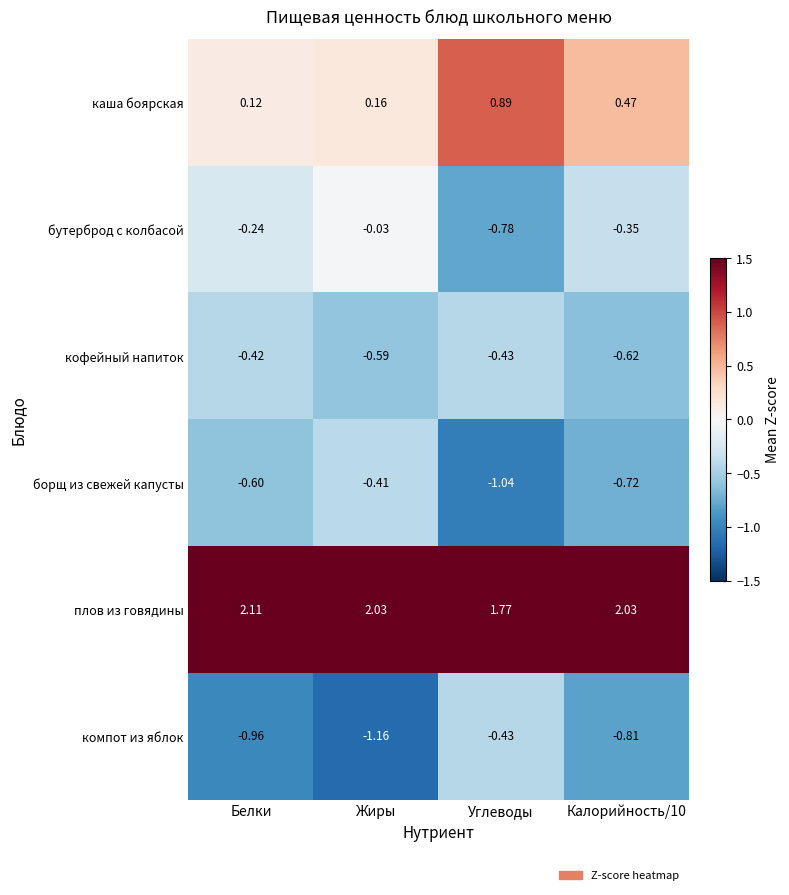

Which series has the largest total across all categories?

плов из говядины